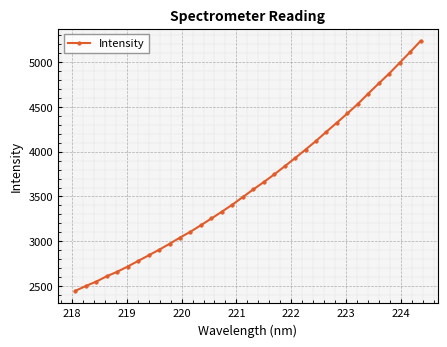

What is the smallest value displayed?

2446.6